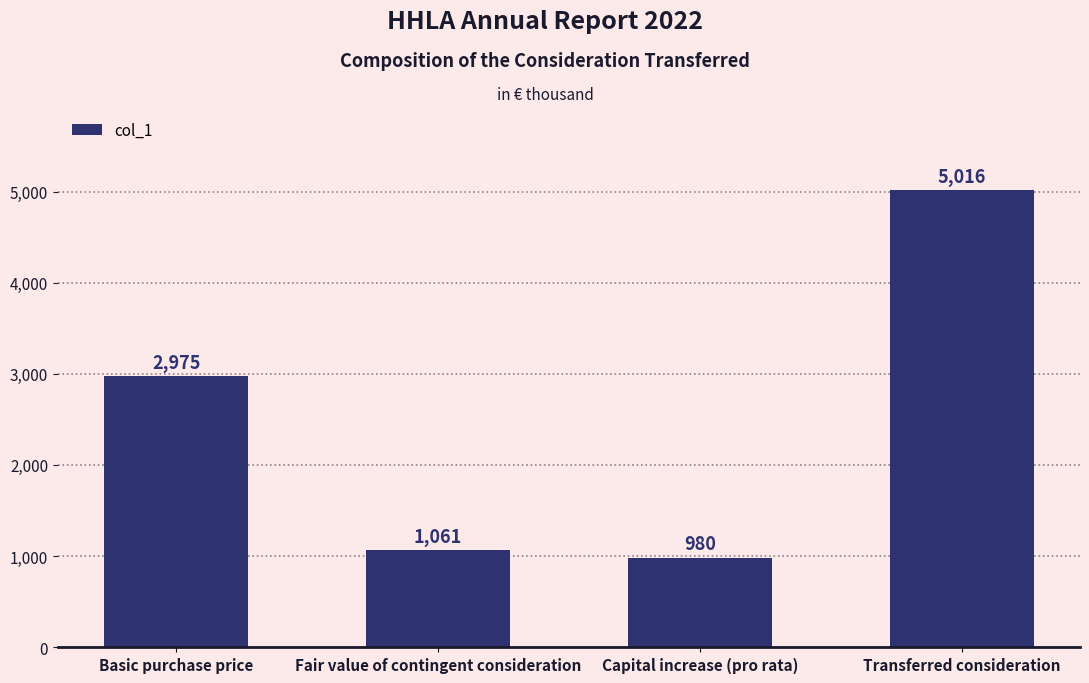

Reading left to right, transcribe all the data shown in this chart.

Basic purchase price=2975	Fair value of contingent consideration=1061	Capital increase (pro rata)=980	Transferred consideration=5016